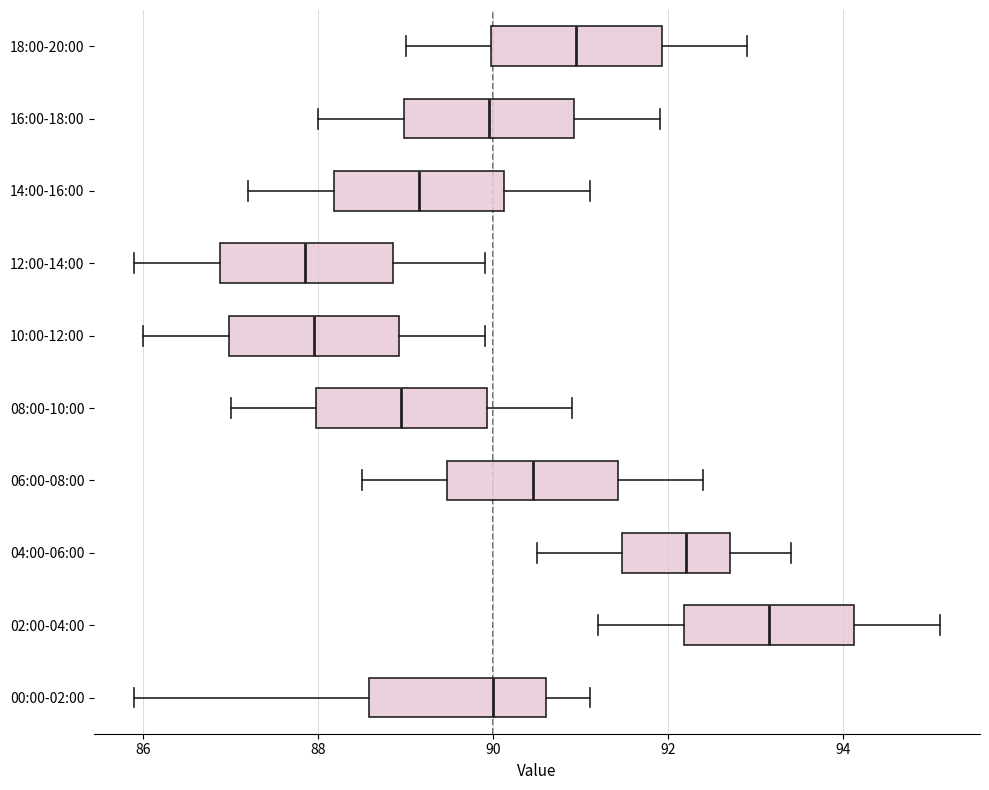

Reading bottom to top, transcribe this box plot: for each box, give where its median line is, the range the box spans, and where its two whiskers end, as read against the x-axis. The values are not printed on the chart, so give them approximately, as read against the axis.

00:00-02:00: median 90.0, box 88.6 to 90.6, whiskers 86.0 to 91.2
02:00-04:00: median 93.2, box 92.2 to 94.2, whiskers 91.2 to 95.2
04:00-06:00: median 92.2, box 91.4 to 92.8, whiskers 90.6 to 93.4
06:00-08:00: median 90.4, box 89.4 to 91.4, whiskers 88.6 to 92.4
08:00-10:00: median 89.0, box 88.0 to 90.0, whiskers 87.0 to 91.0
10:00-12:00: median 88.0, box 87.0 to 89.0, whiskers 86.0 to 90.0
12:00-14:00: median 87.8, box 86.8 to 88.8, whiskers 86.0 to 90.0
14:00-16:00: median 89.2, box 88.2 to 90.2, whiskers 87.2 to 91.2
16:00-18:00: median 90.0, box 89.0 to 91.0, whiskers 88.0 to 92.0
18:00-20:00: median 91.0, box 90.0 to 92.0, whiskers 89.0 to 93.0